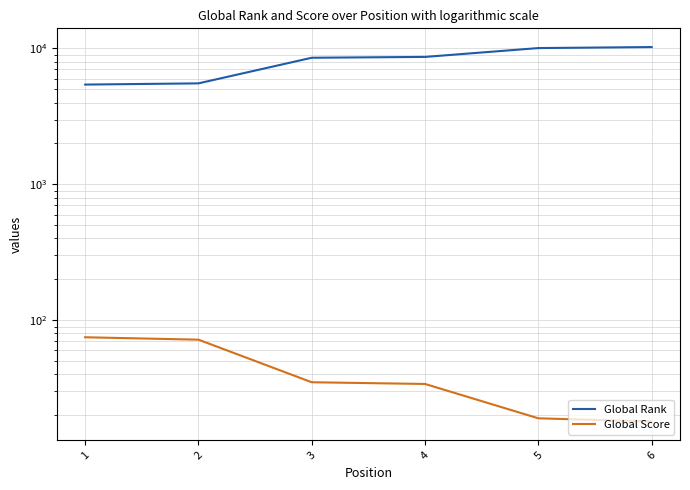

True or false: Global Rank has a value of 13884 at 3.

False